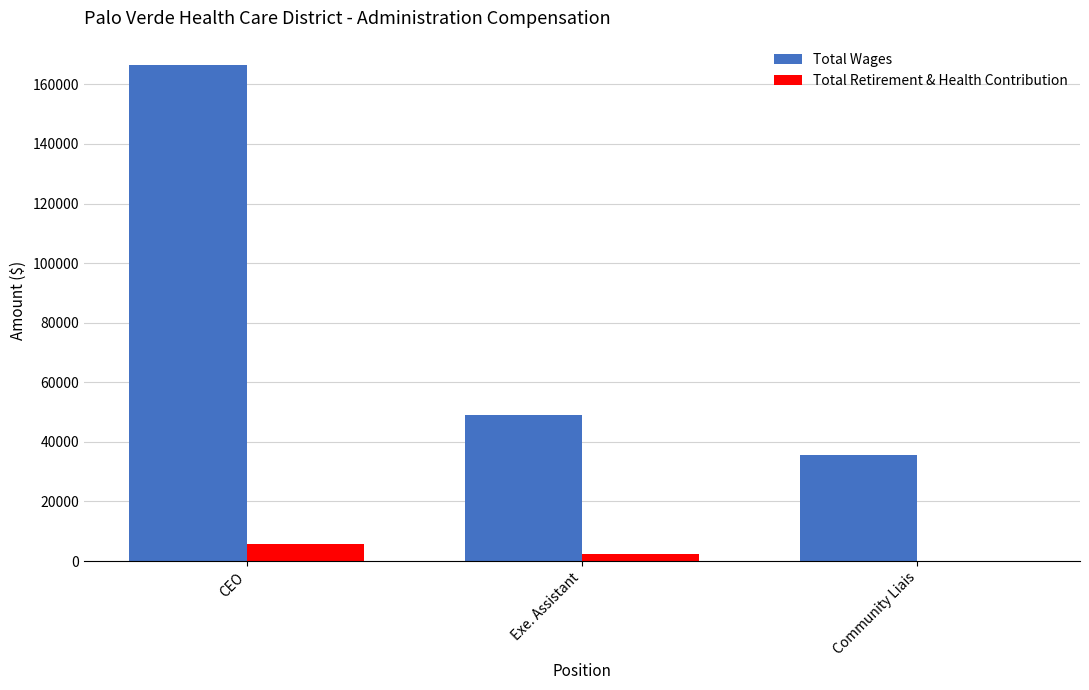

What is the approximate value of Total Wages at Community Liais, to the nearest 100?

35600